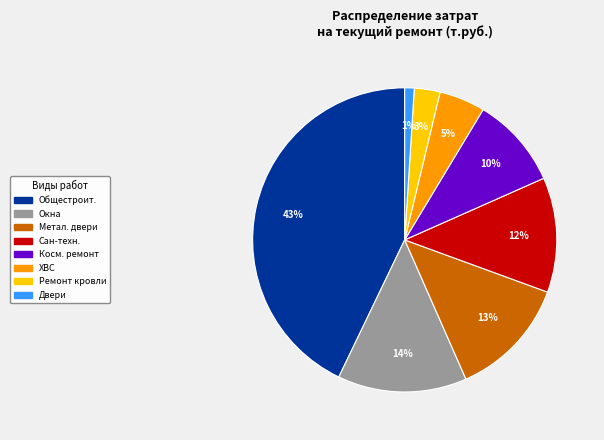

Is there any slice that represents more than half of the pie?

No